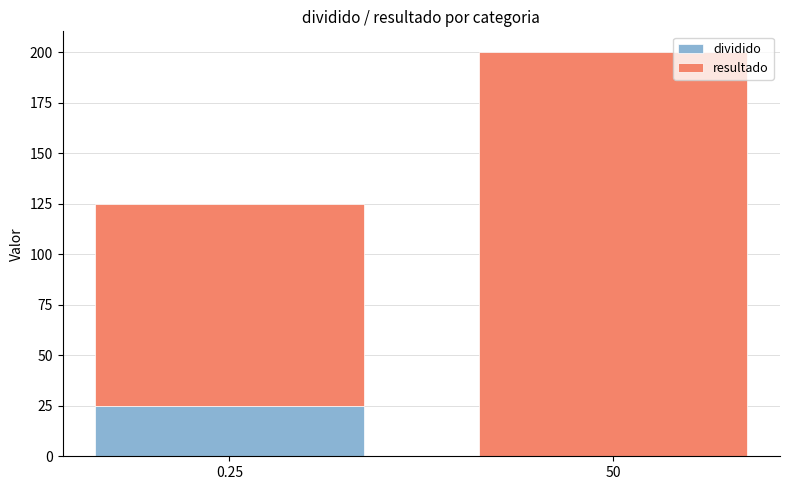

At which category is the sum across all series the highest?

50